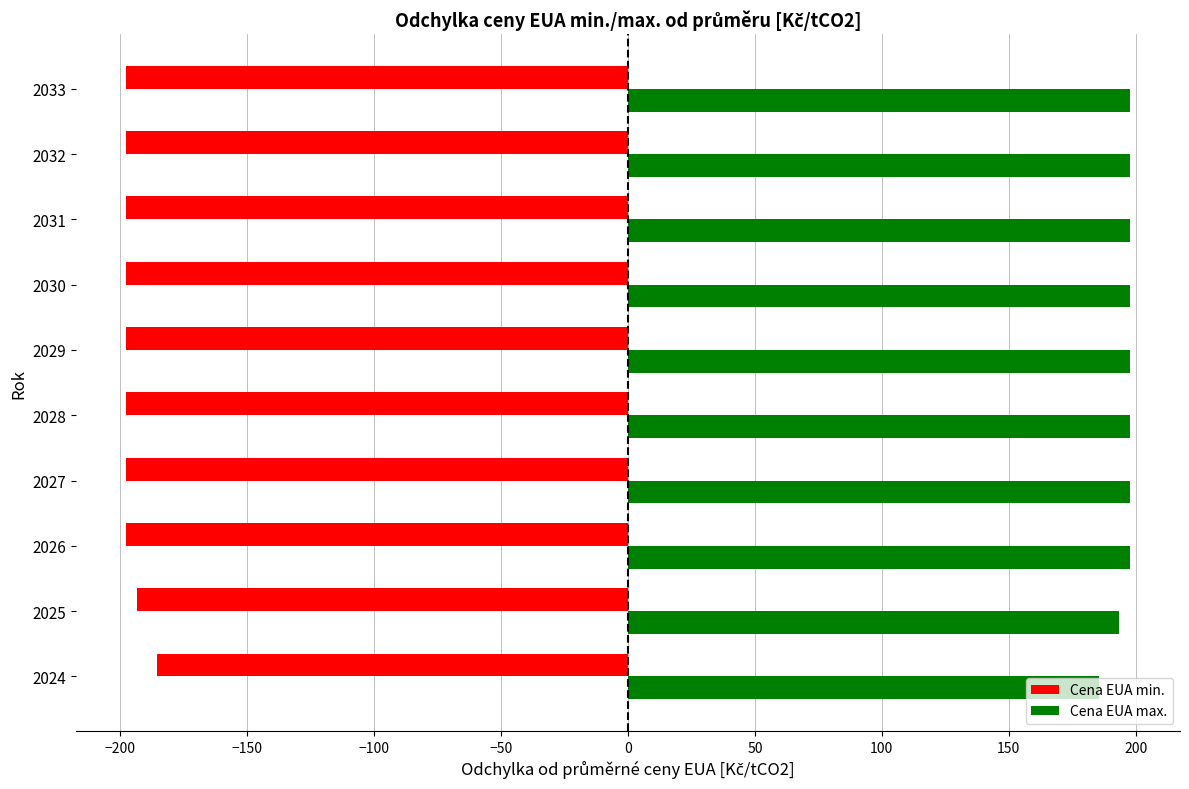

Which series has the largest total across all categories?

Cena EUA max.